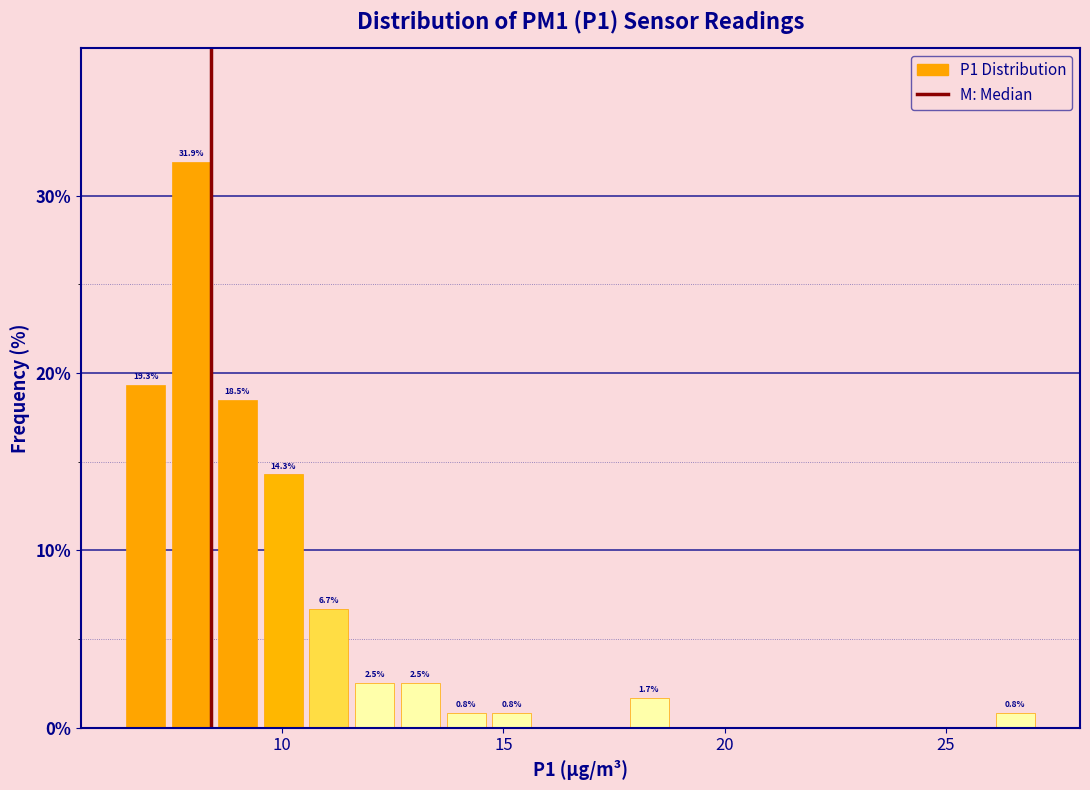

Read against the x-axis, roughly where is the centre of the tallest bar?

8.0